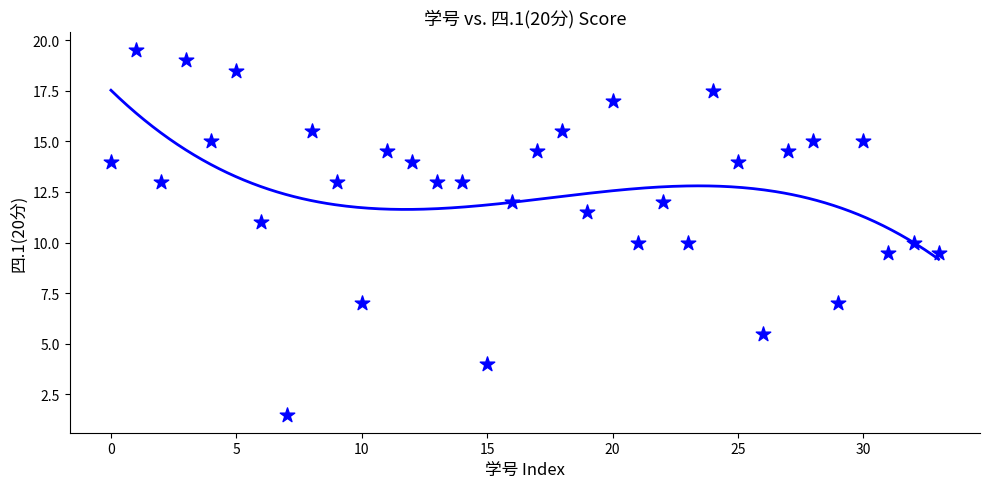

What is the range of Y values (max minus min)?

18.0